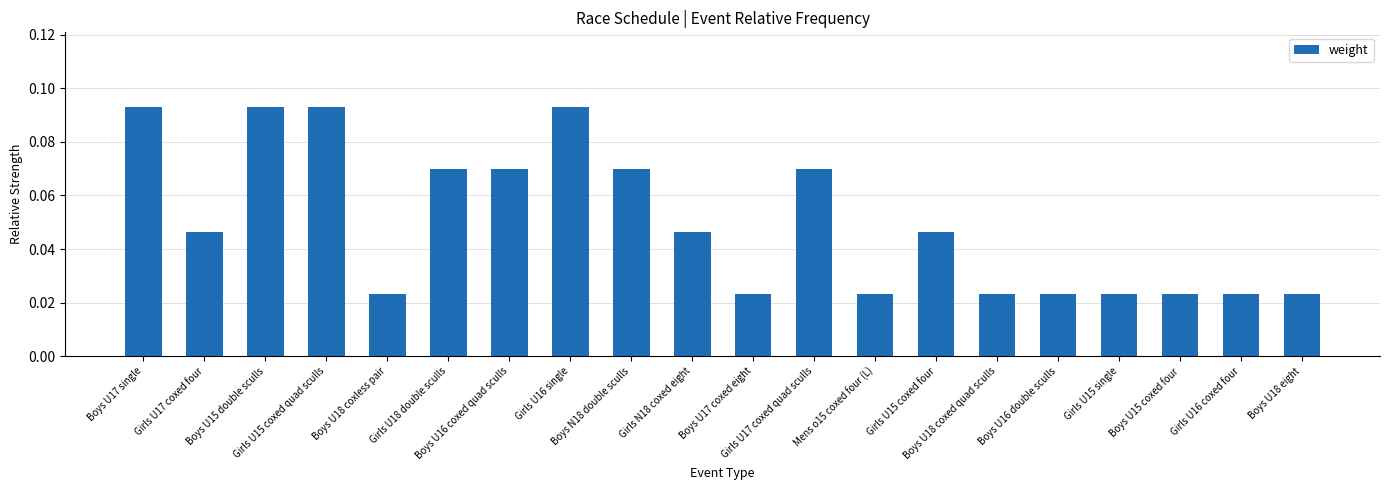

What is the sum of all values?

1.0